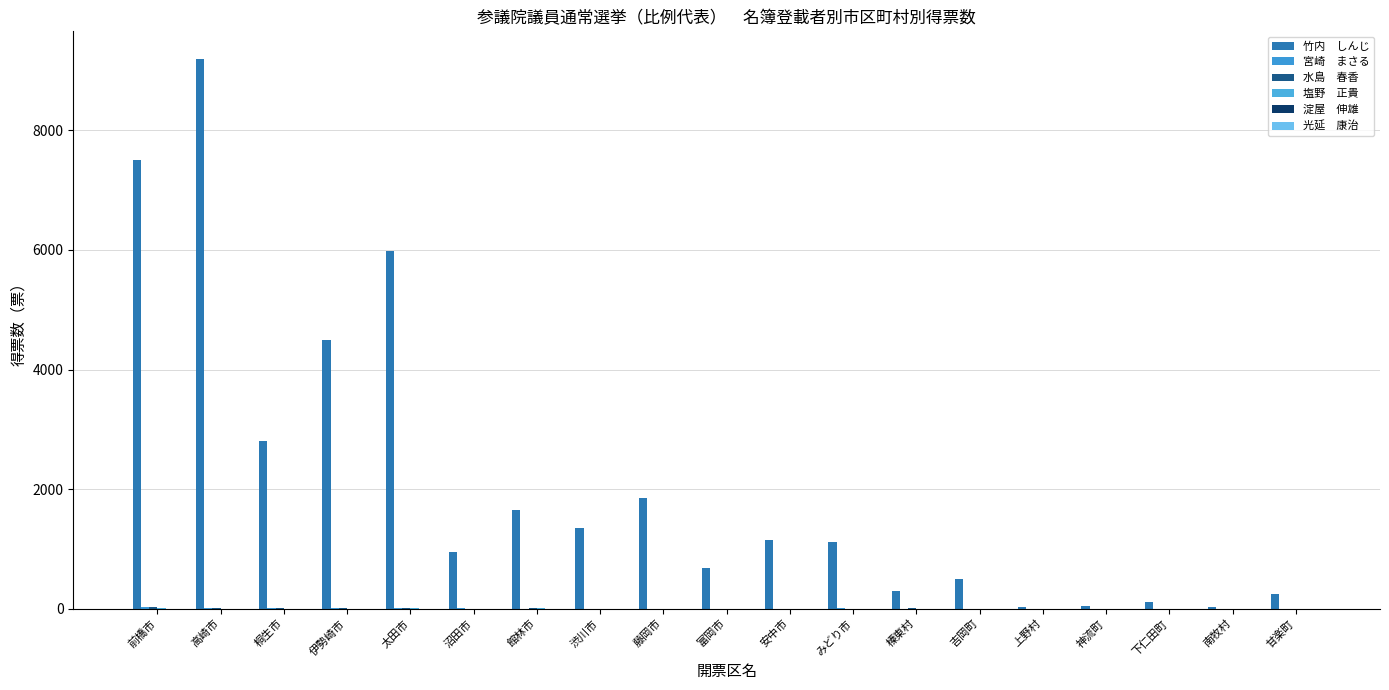

What position from the right is 甘楽町?

1